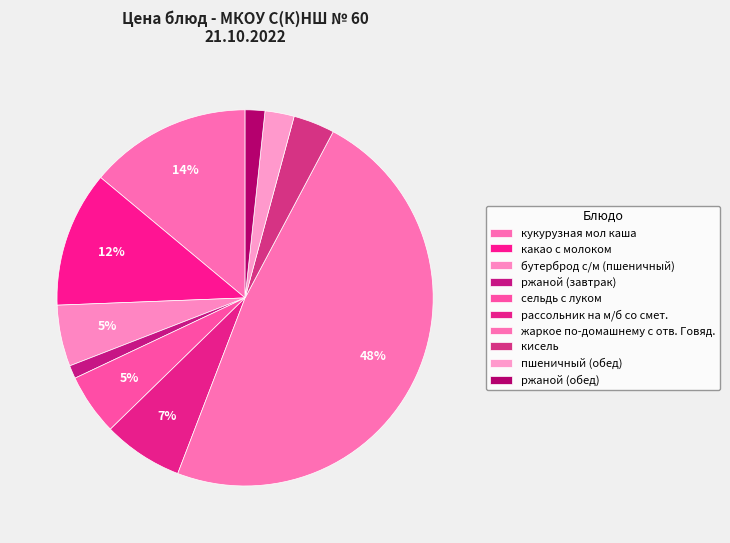

Which has a higher value, ржаной (завтрак) or кукурузная мол каша?

кукурузная мол каша